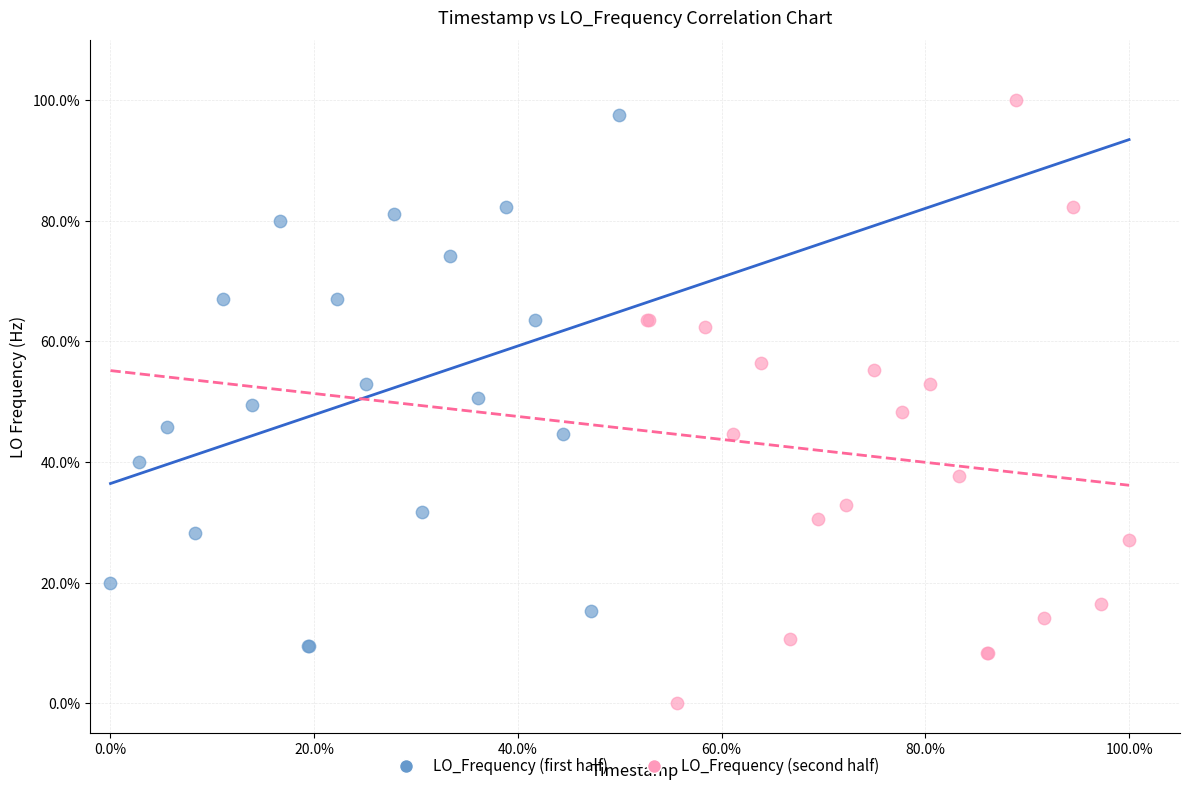

Which series reaches the minimum Y coordinate?

LO_Frequency (second half)